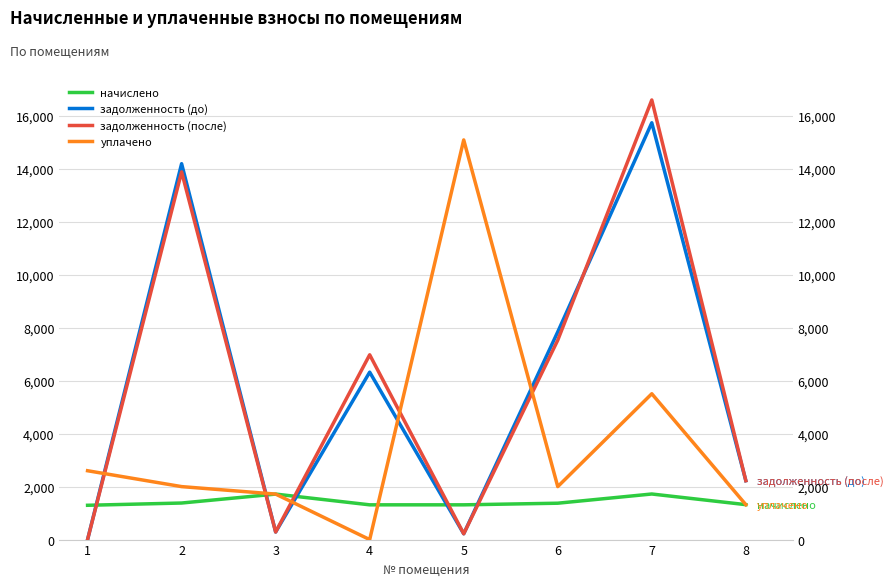

Is this an area chart (filled region under the line)?

No